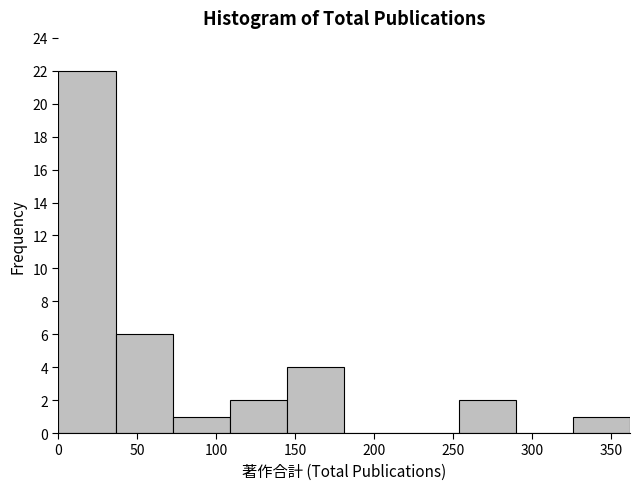

Which range on the x-axis has the tallest bar?

0 to 35